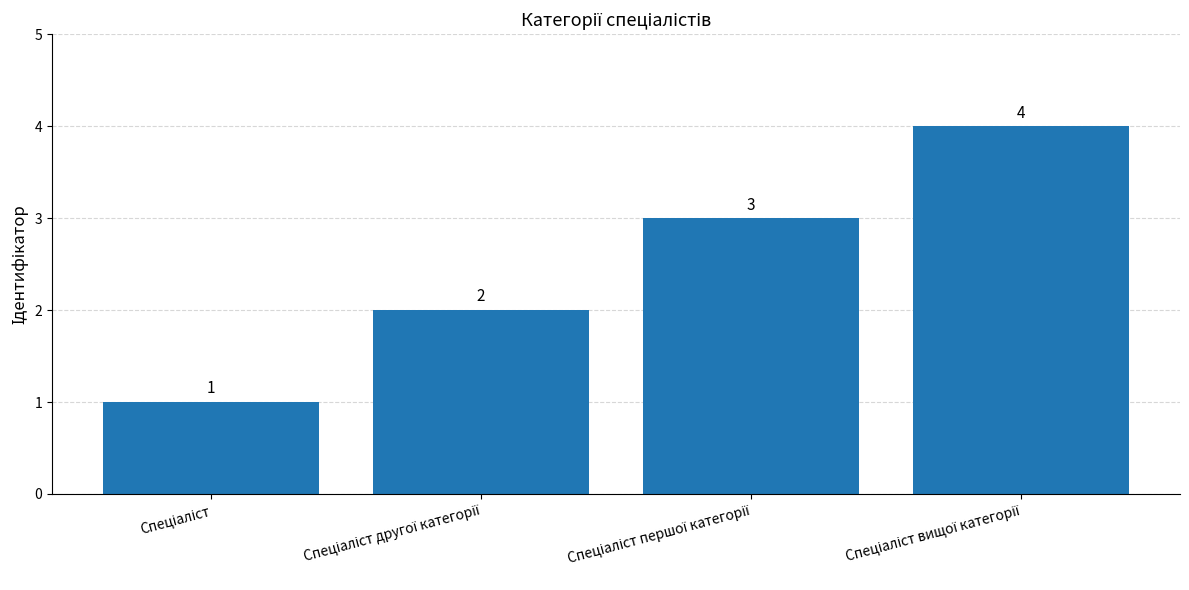

Count the values in the range 2 to 4.

3